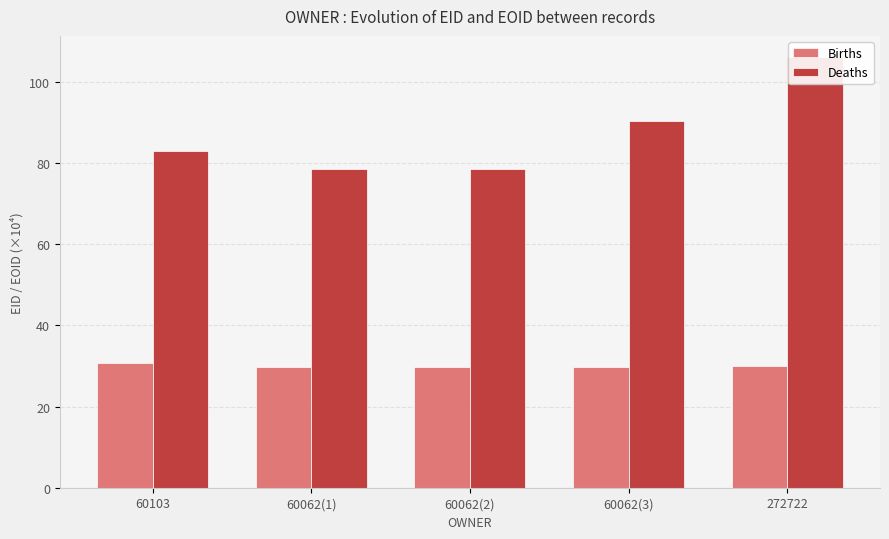

At which label is Births closest to 30?

272722